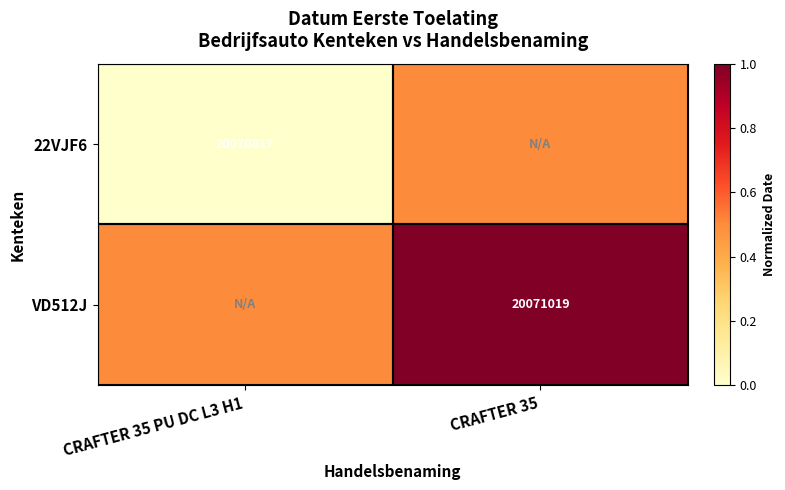

What is the average value of the 22VJF6 series?

0.2